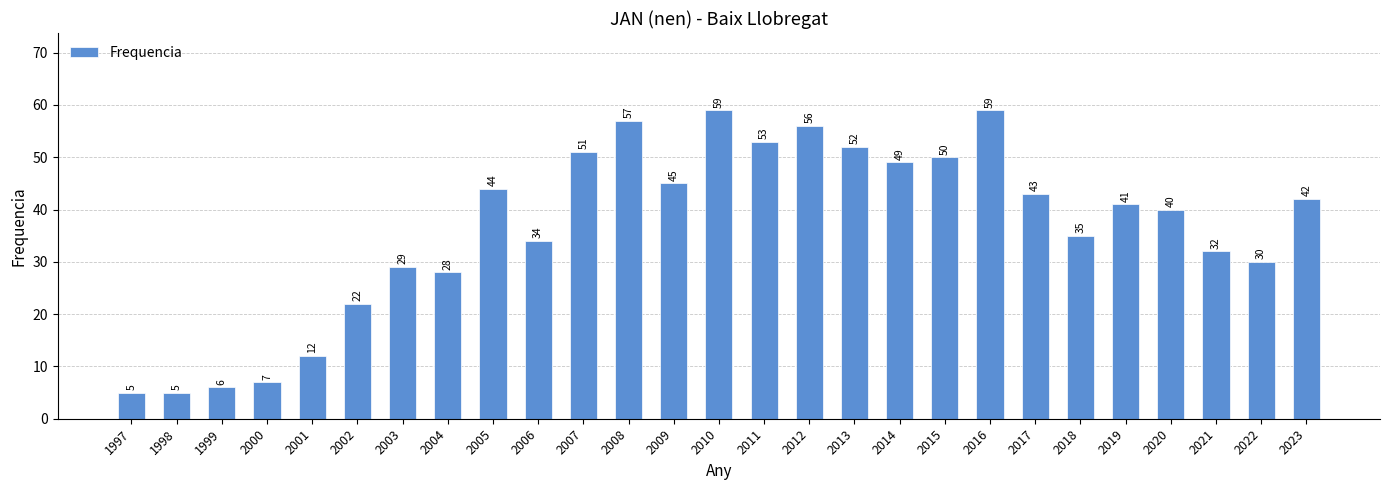

At which label is the value closest to 32?

2021